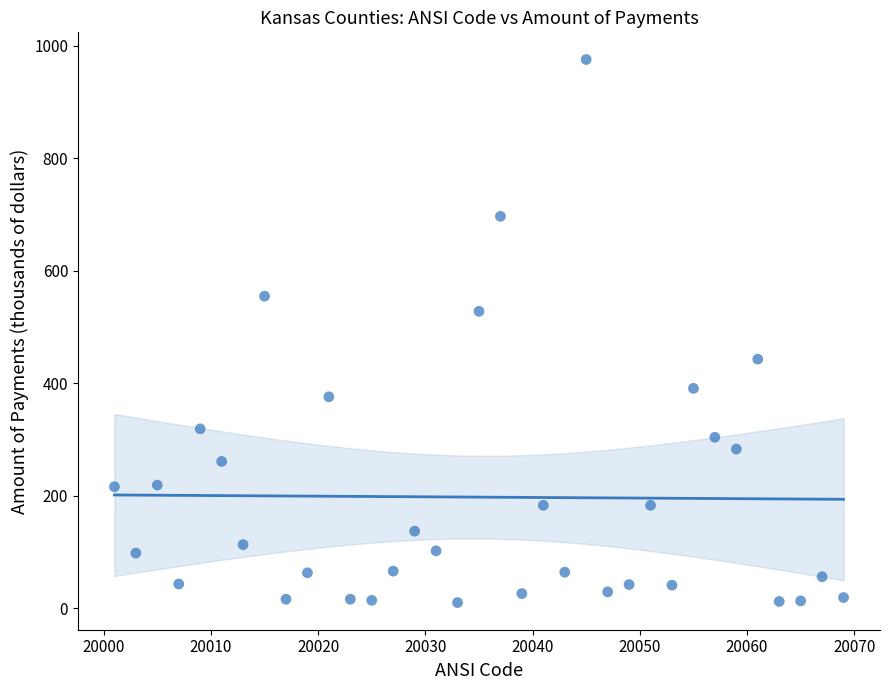

What Y value in the scatter plot is closest to 493?

528